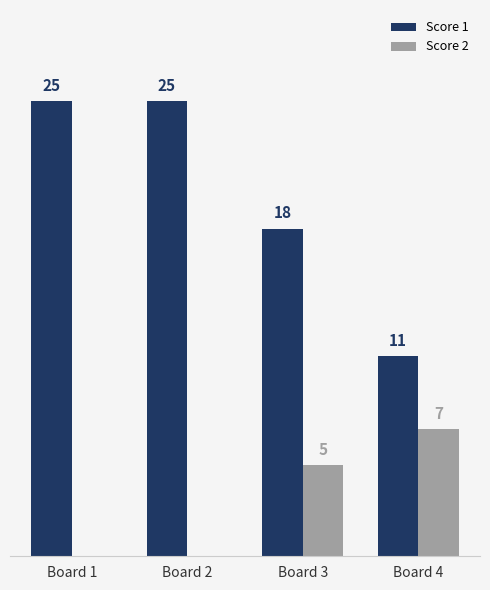

Which series changed the most between Board 1 and Board 3?

Score 1